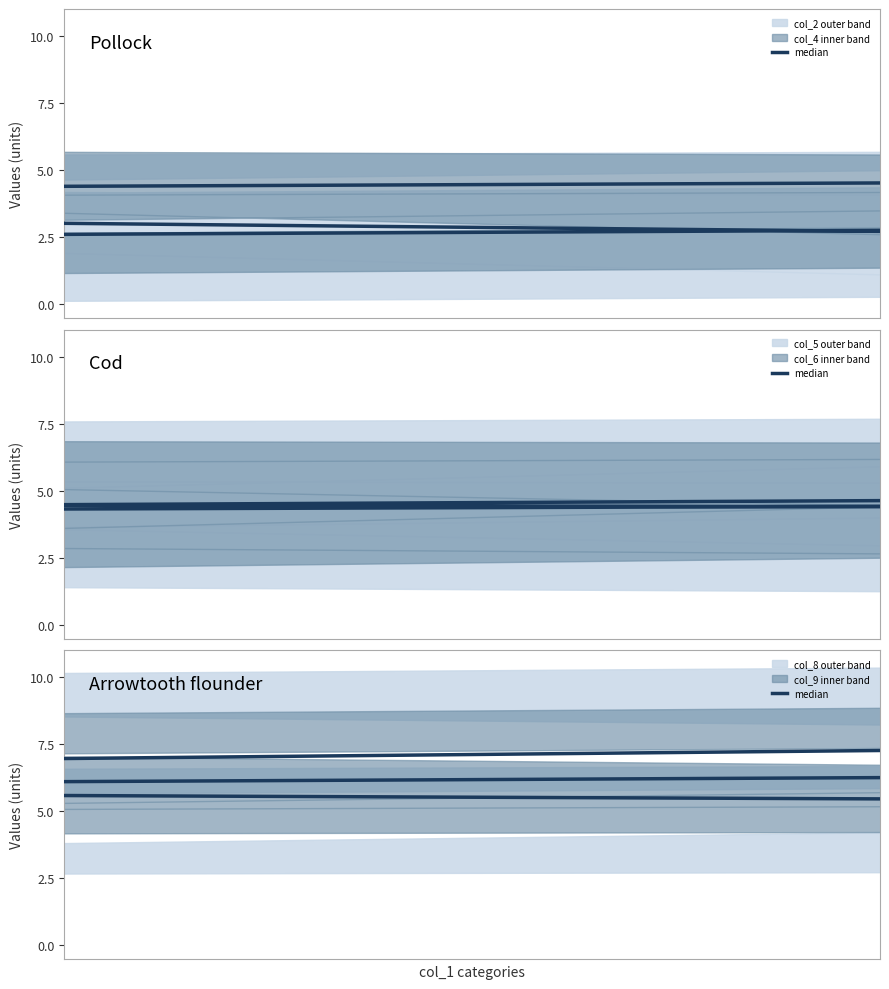

What is the average value?

5.0